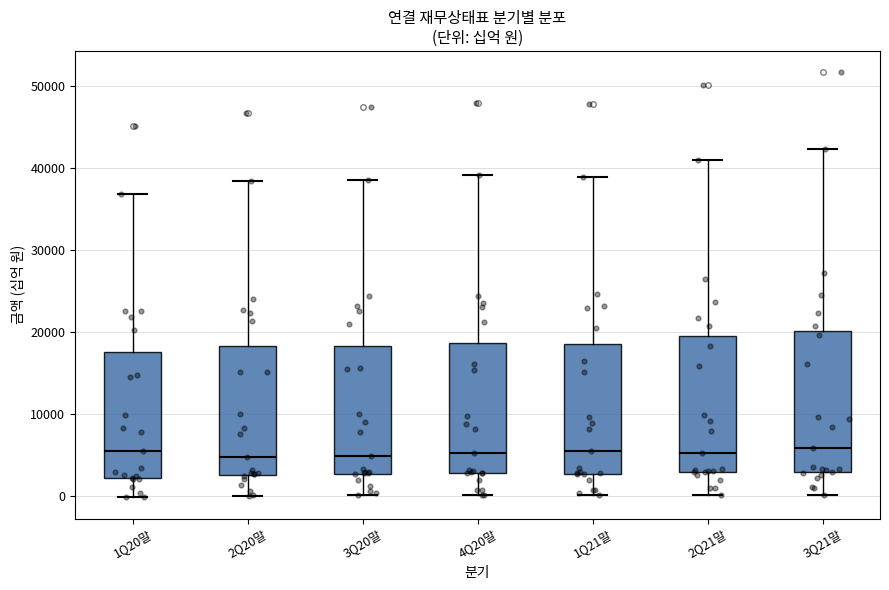

Where does the lower whisker of the box for 3Q21말 end on the y-axis? The values are not printed on the chart, so give them approximately, as read against the axis.

0